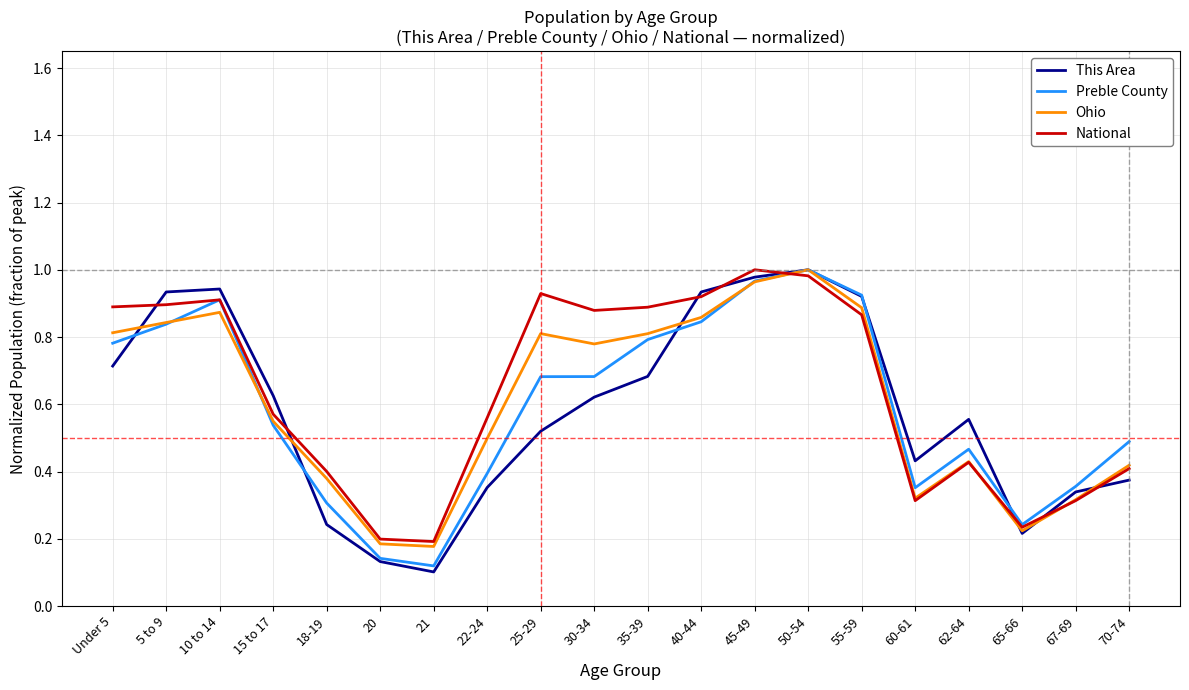

Which label corresponds to the smallest value in the chart?

21